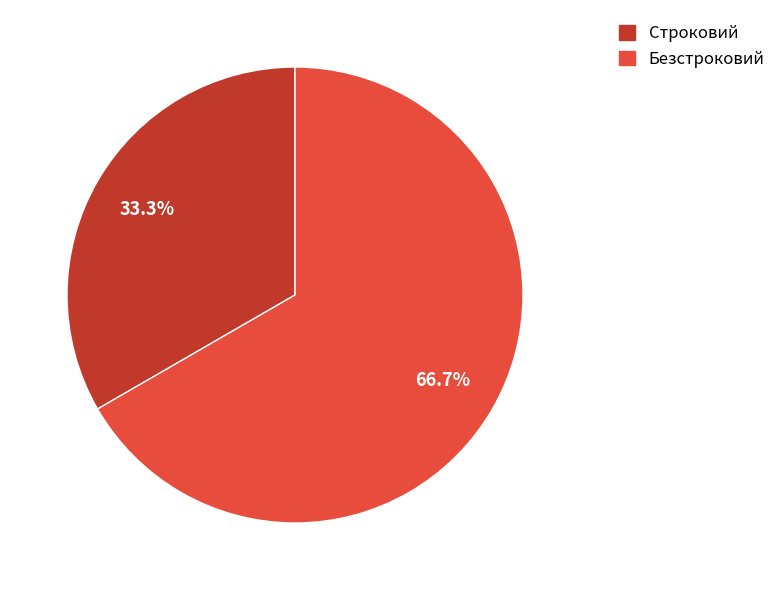

Count the number of slices in the pie.

2